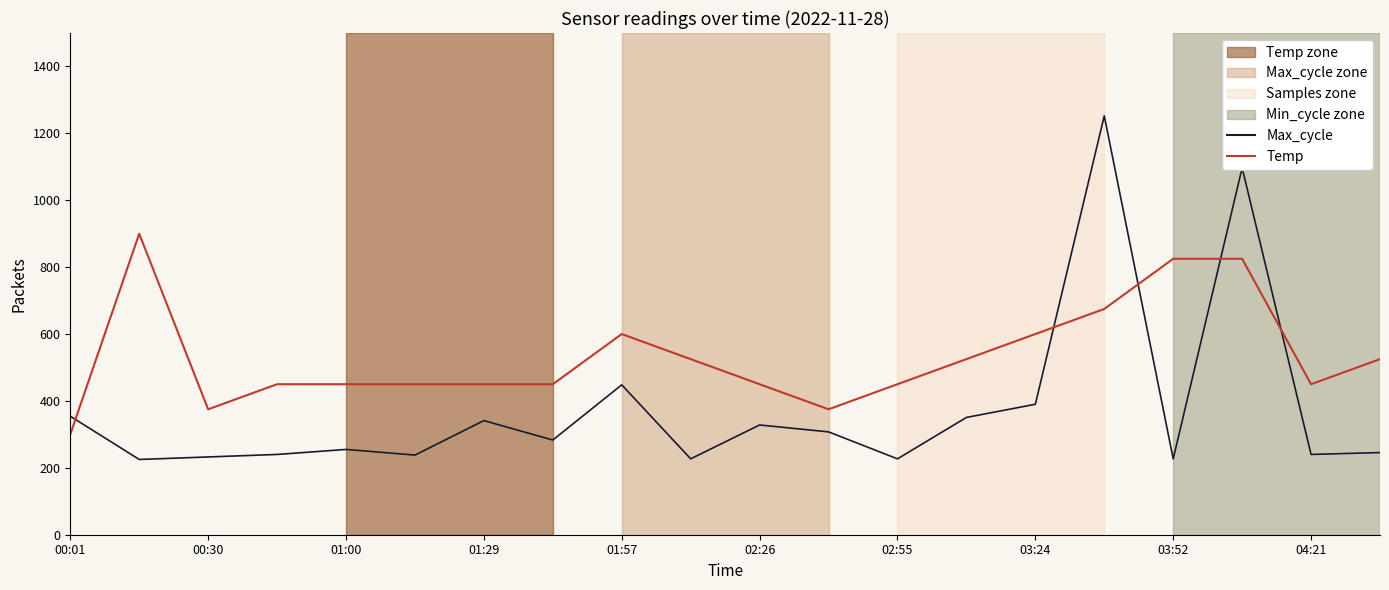

True or false: Max_cycle and Temp intersect in this chart.

True